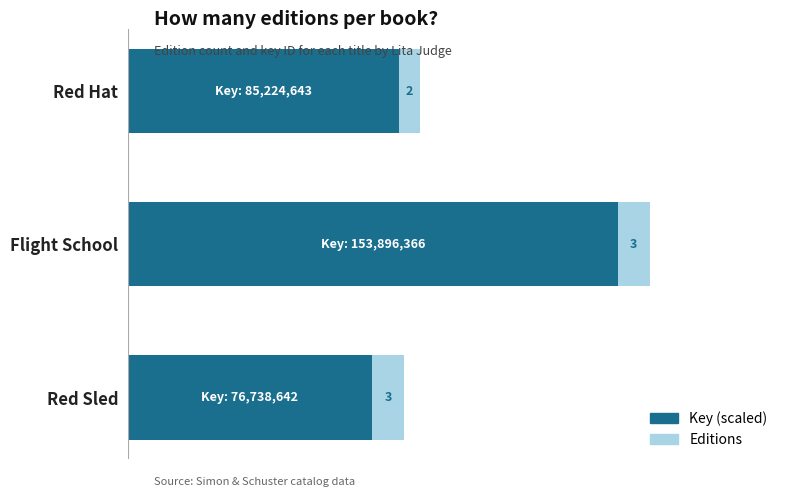

Which category has the highest value in the Key (scaled) series?

Flight School